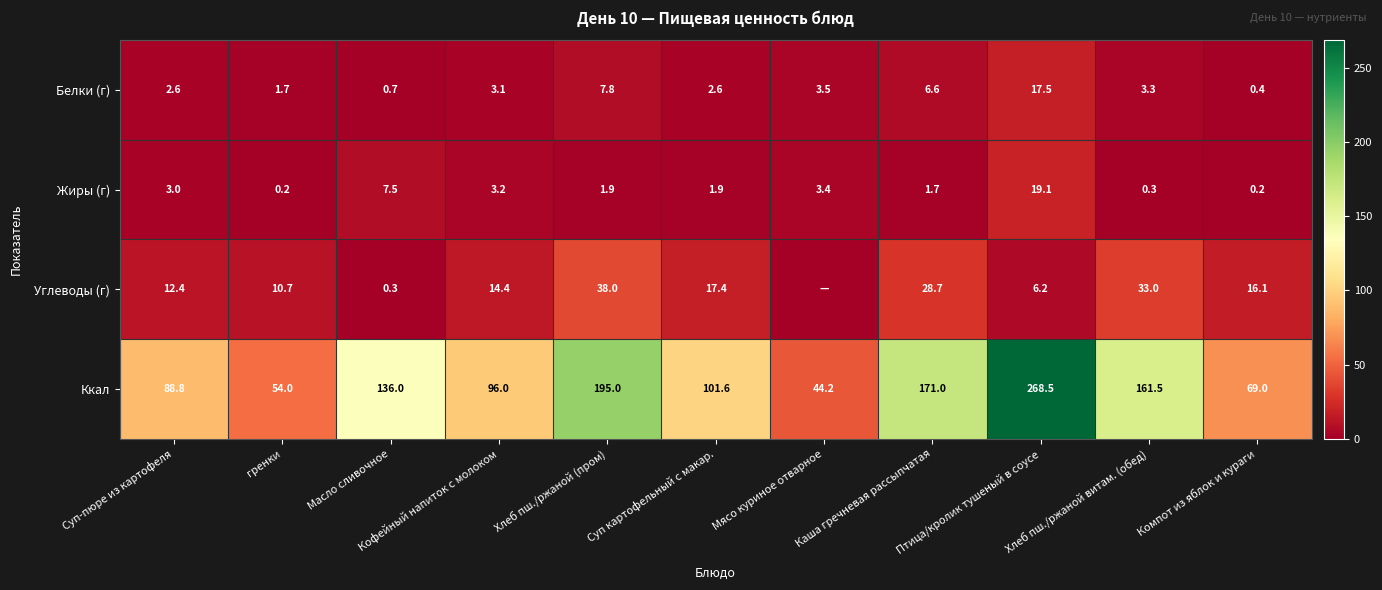

What is the difference between the highest and lowest values at Каша гречневая рассыпчатая?

169.3